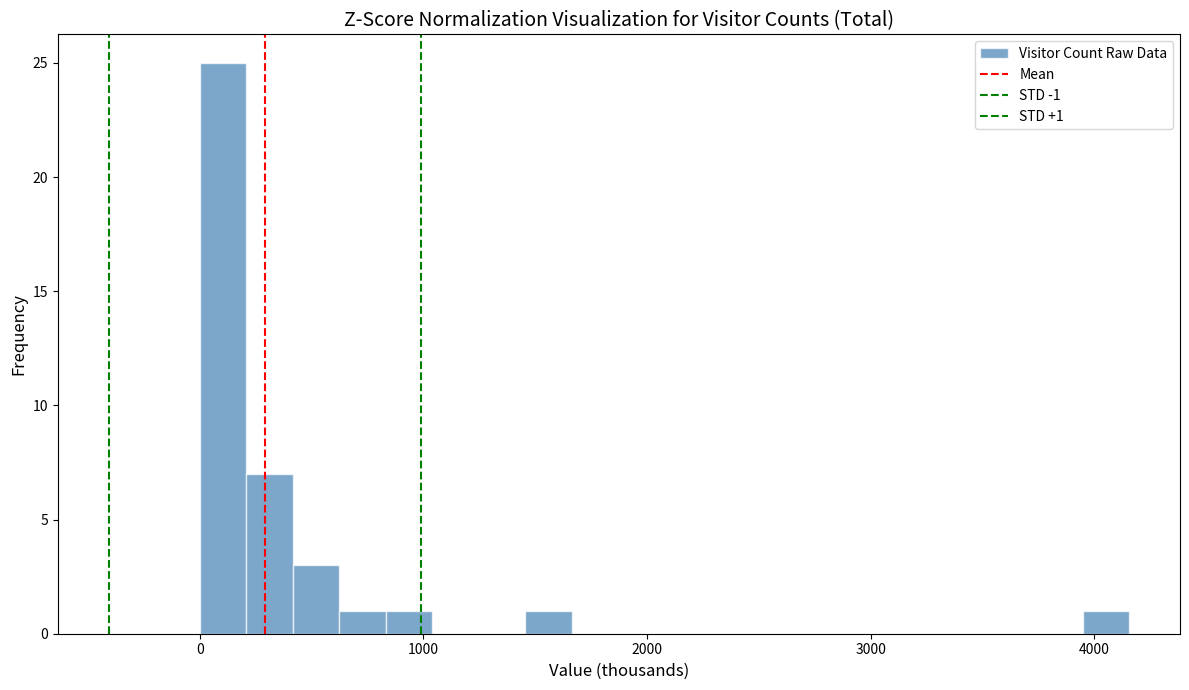

Read against the x-axis, roughly where is the centre of the tallest bar?

100